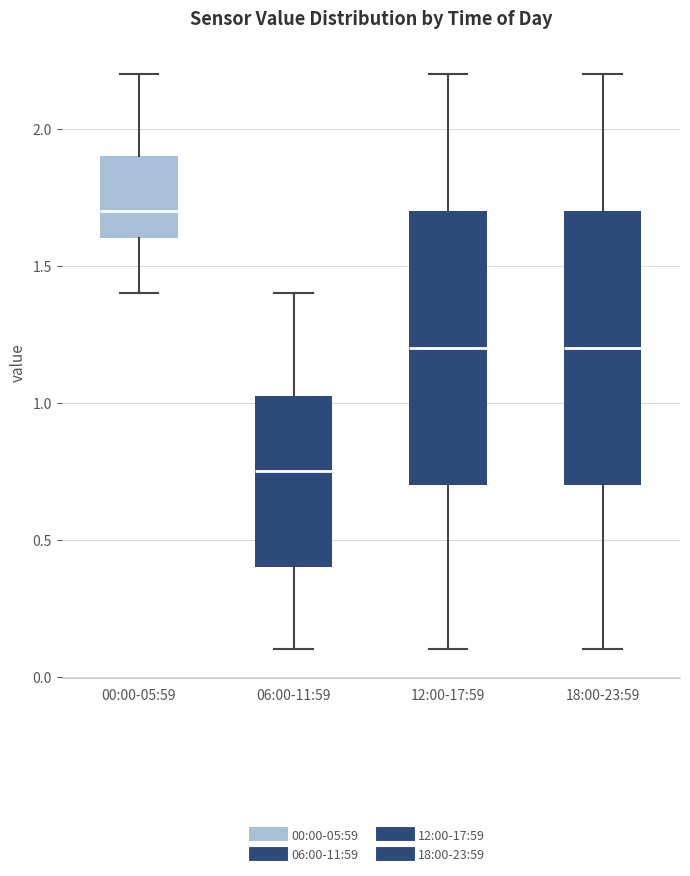

Reading left to right, read every box against the y-axis: the position of its median line, the range the box covers, and the ends of its whiskers. The values are not printed on the chart, so give them approximately, as read against the axis.

00:00-05:59: median 1.70, box 1.60 to 1.90, whiskers 1.40 to 2.20
06:00-11:59: median 0.75, box 0.40 to 1.05, whiskers 0.10 to 1.40
12:00-17:59: median 1.20, box 0.70 to 1.70, whiskers 0.10 to 2.20
18:00-23:59: median 1.20, box 0.70 to 1.70, whiskers 0.10 to 2.20